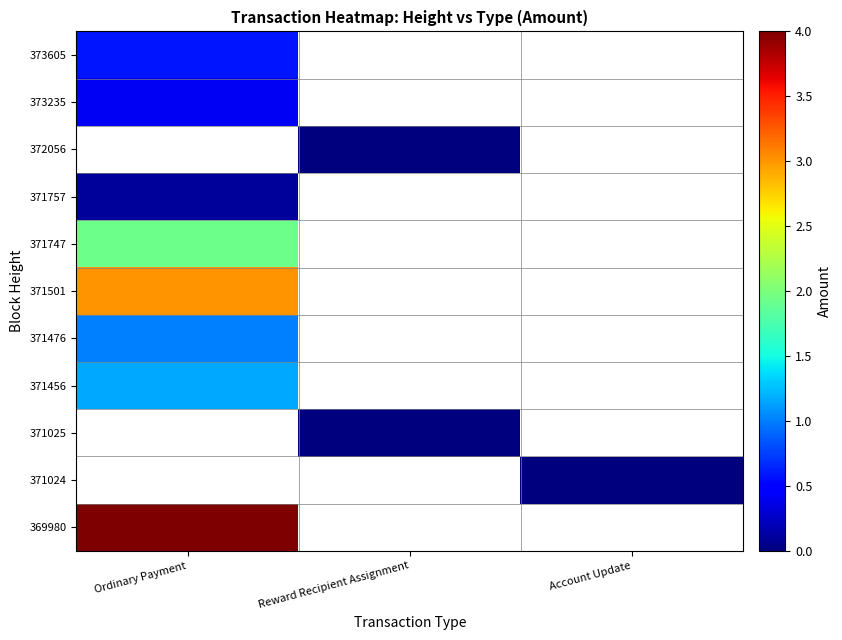

List the labels in order of 371456 value, largest first.

Ordinary Payment, Reward Recipient Assignment, Account Update